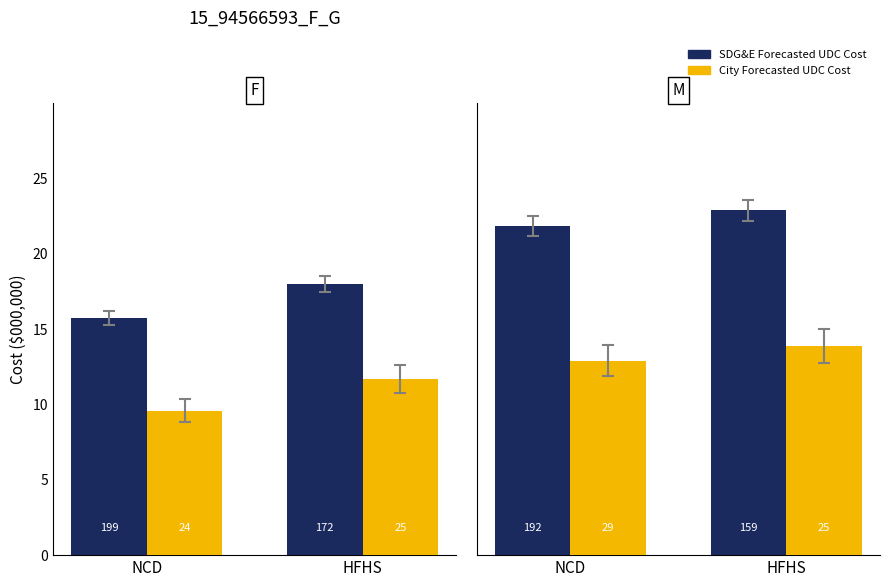

Rank the series at NCD from highest to lowest value.

SDG&E Forecasted UDC Cost, City Forecasted UDC Cost